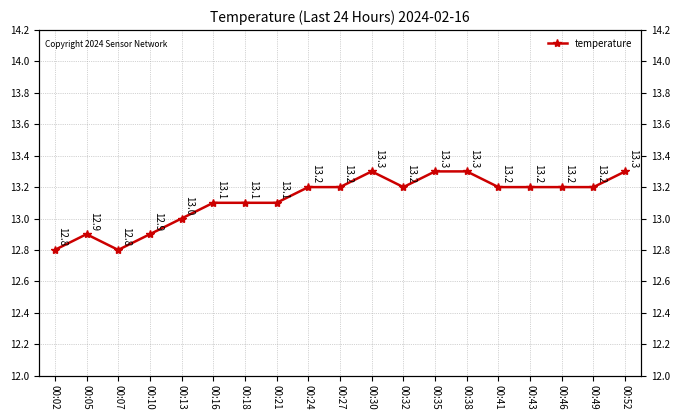

At which category does the data reach its first local peak?

00:05